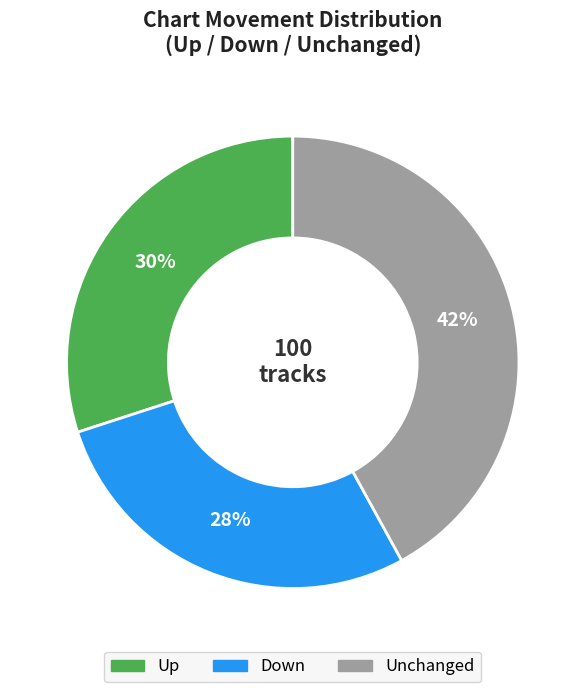

To the nearest percent, what portion does Down represent?

28%